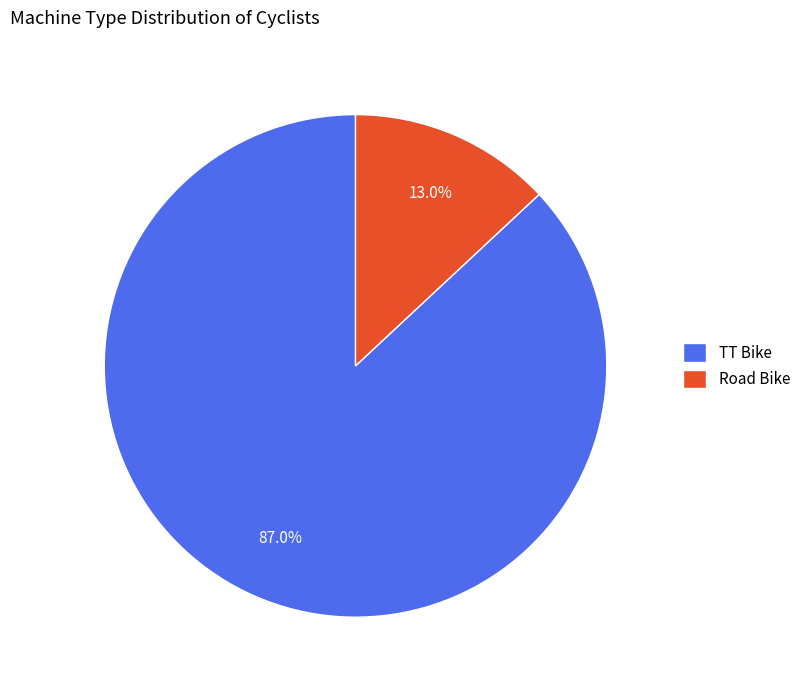

Which has a higher value, TT Bike or Road Bike?

TT Bike